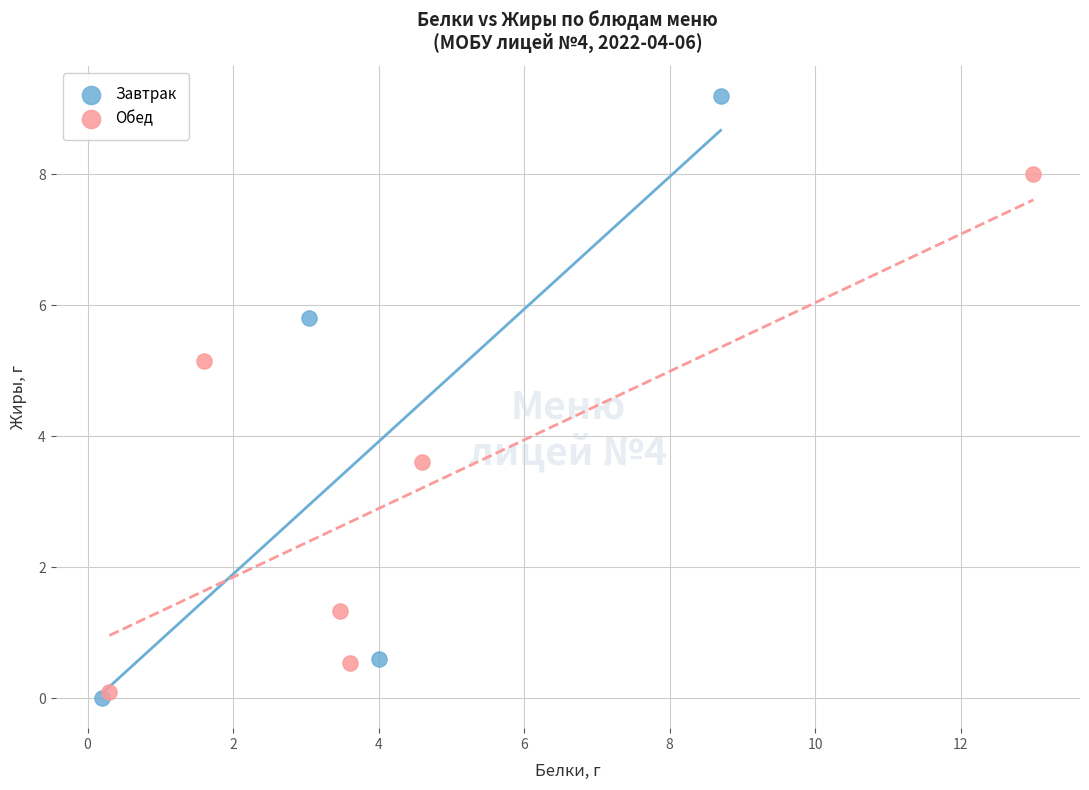

Which series reaches the maximum Y coordinate?

Завтрак